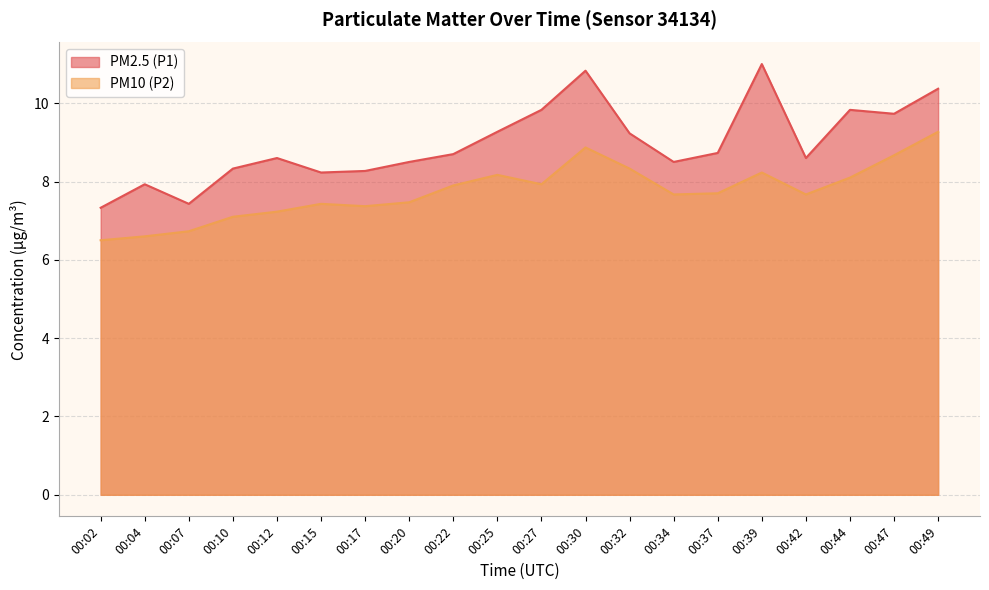

How many distinct data groups are displayed?

2